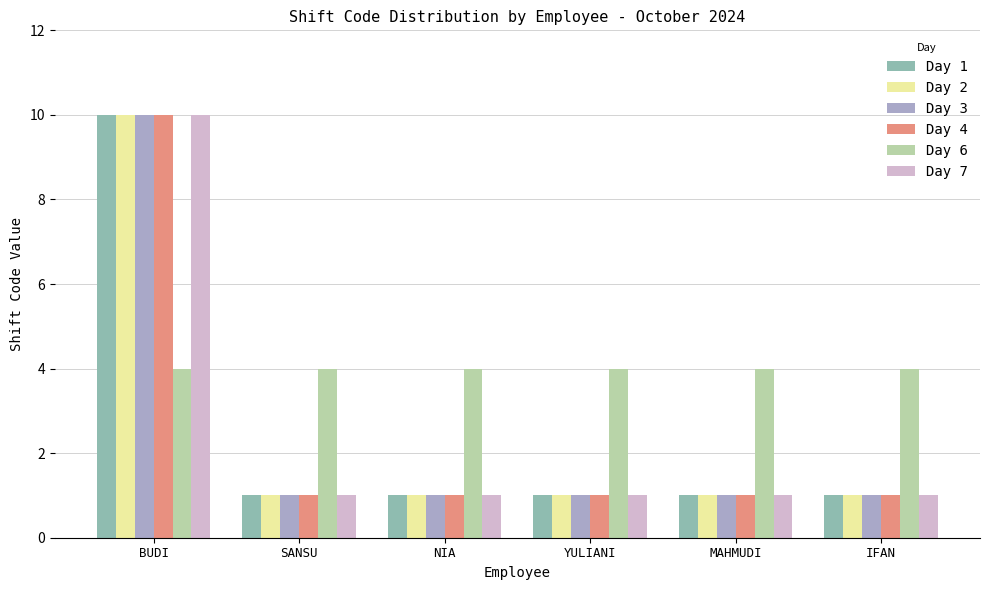

How many Day 2 values are between 1 and 2?

5